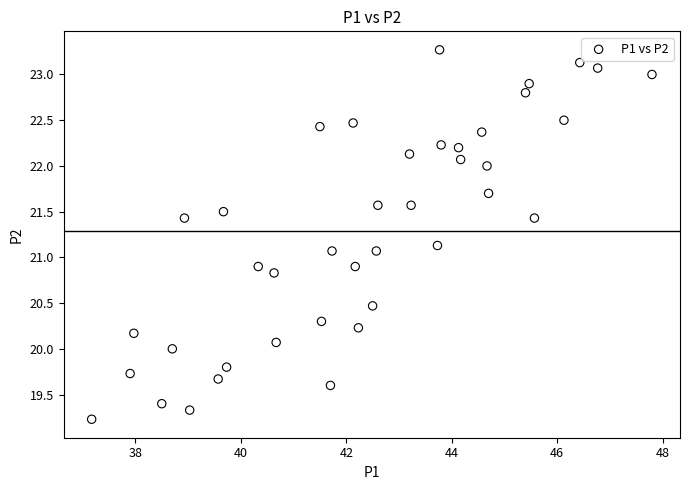

What is the range of Y values (max minus min)?

4.0